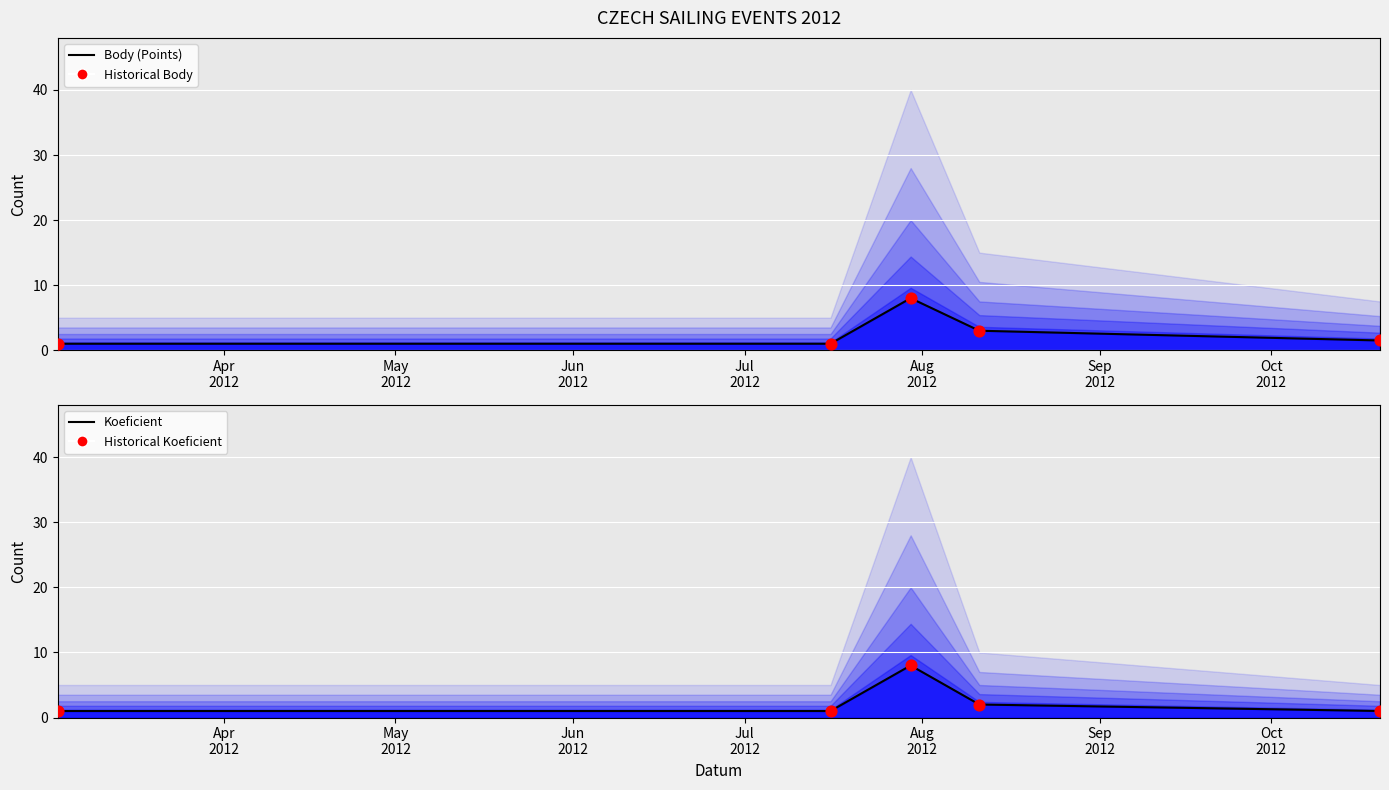

What are all the series names shown in the legend?

Body (Points), Historical Body, Koeficient, Historical Koeficient